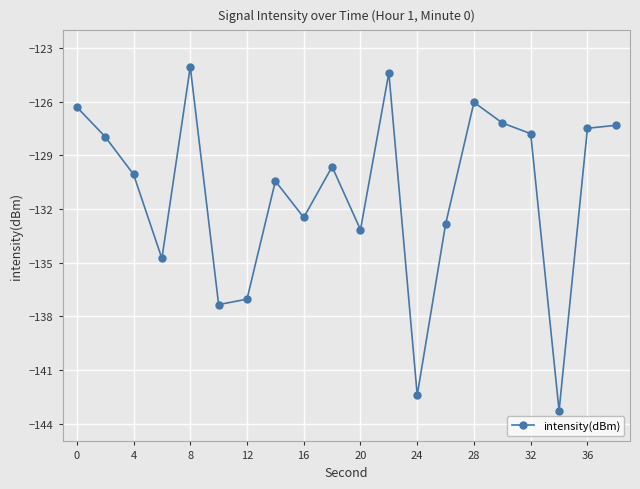

True or false: the data has more than 2 interior local peaks.

True